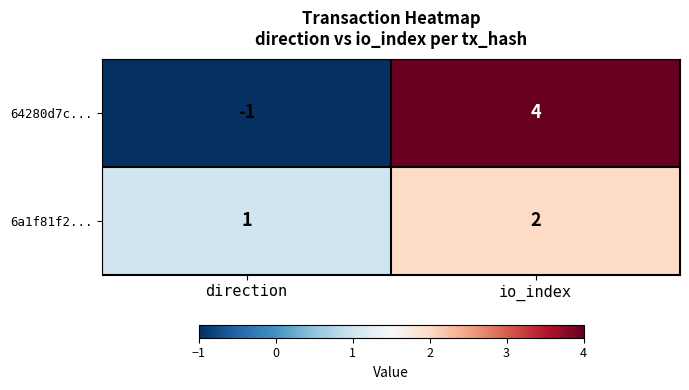

Reading left to right, transcribe all the data shown in this chart.

64280d7c...: -1	4
6a1f81f2...: 1	2